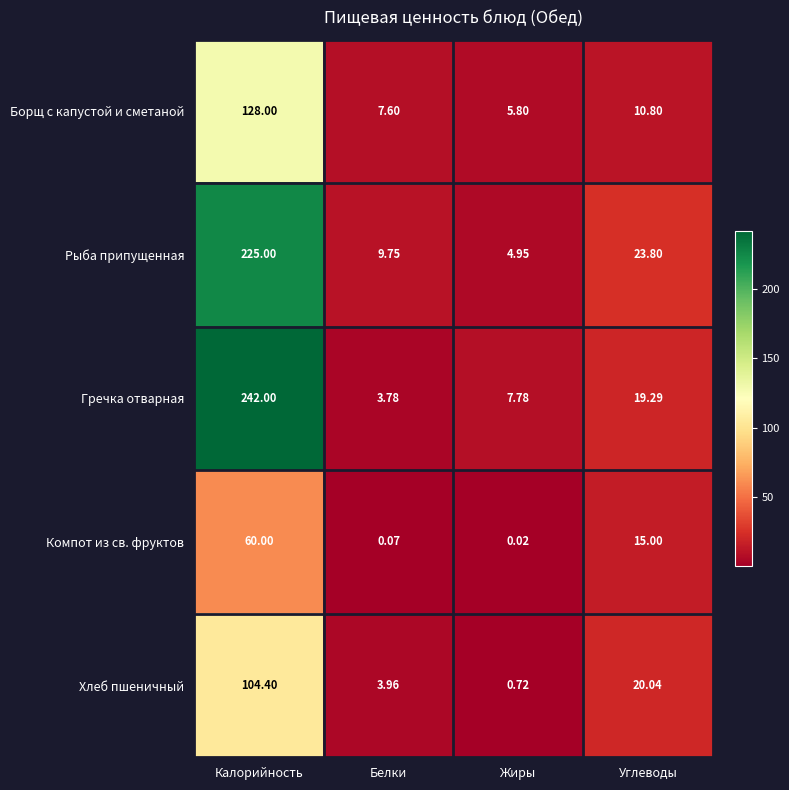

What is the difference between the highest and lowest values at Углеводы?

13.0